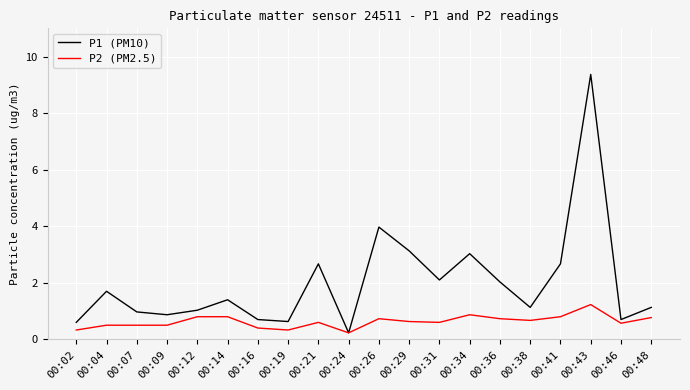

Where does the P1 (PM10) series first go above 1?

00:04